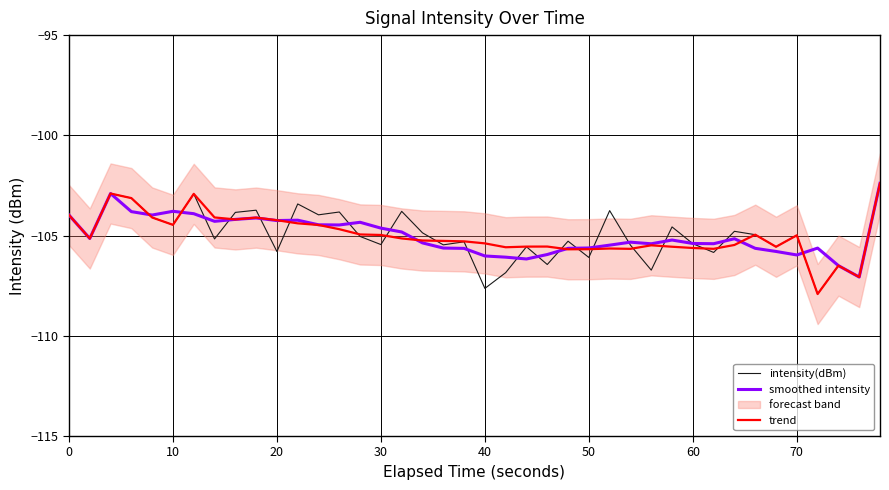

Which series has the largest total across all categories?

trend